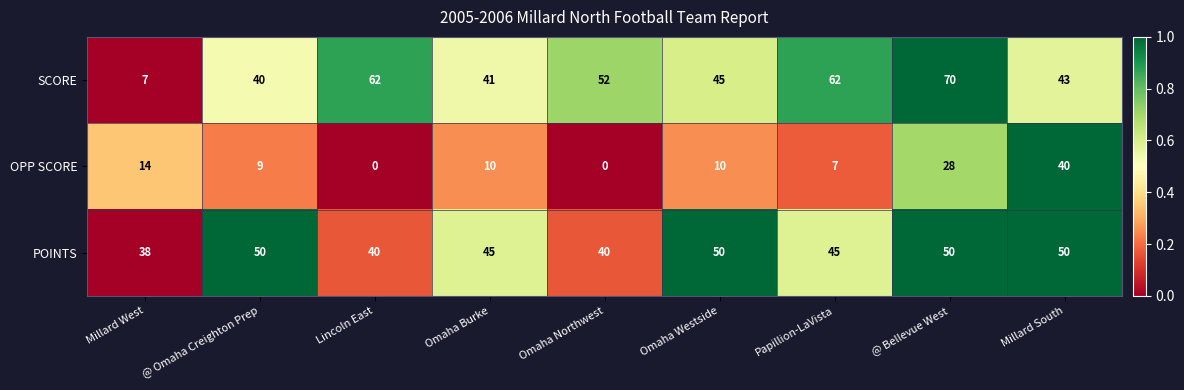

True or false: OPP SCORE has a value of 11 at Millard South.

False